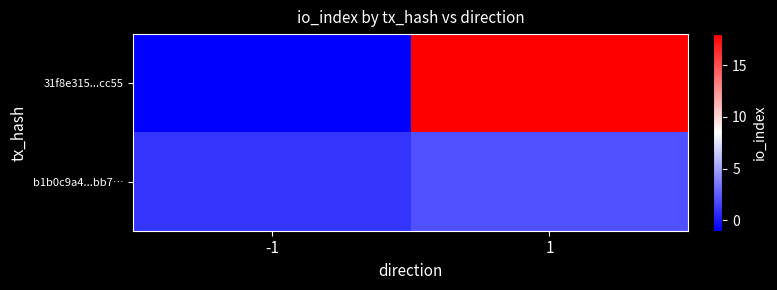

Count the number of categories in the chart.

2